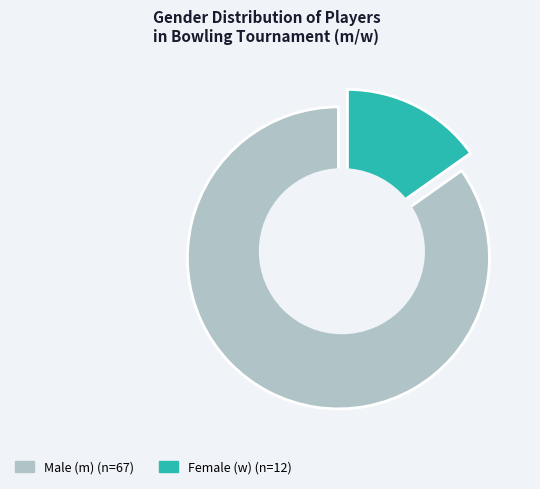

Is it true that w is 27% of the pie?

False